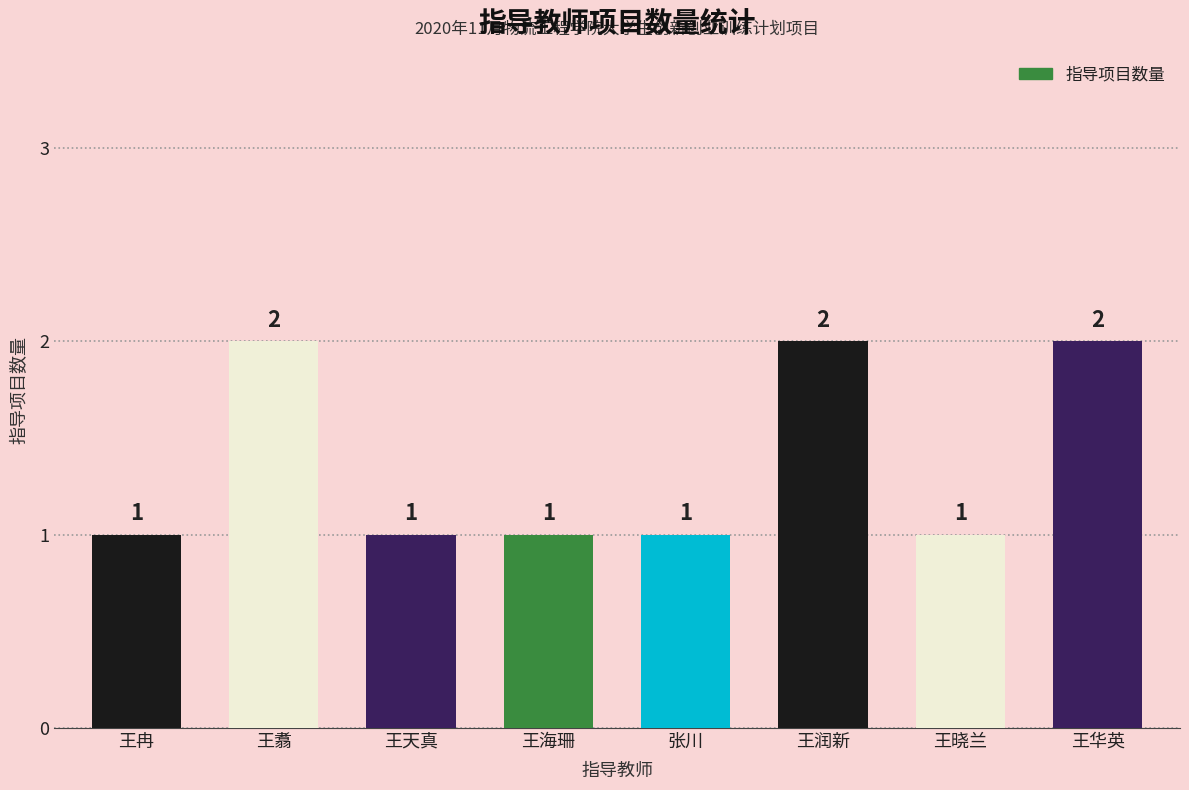

What is the label of the 1st bar from the left?

王冉